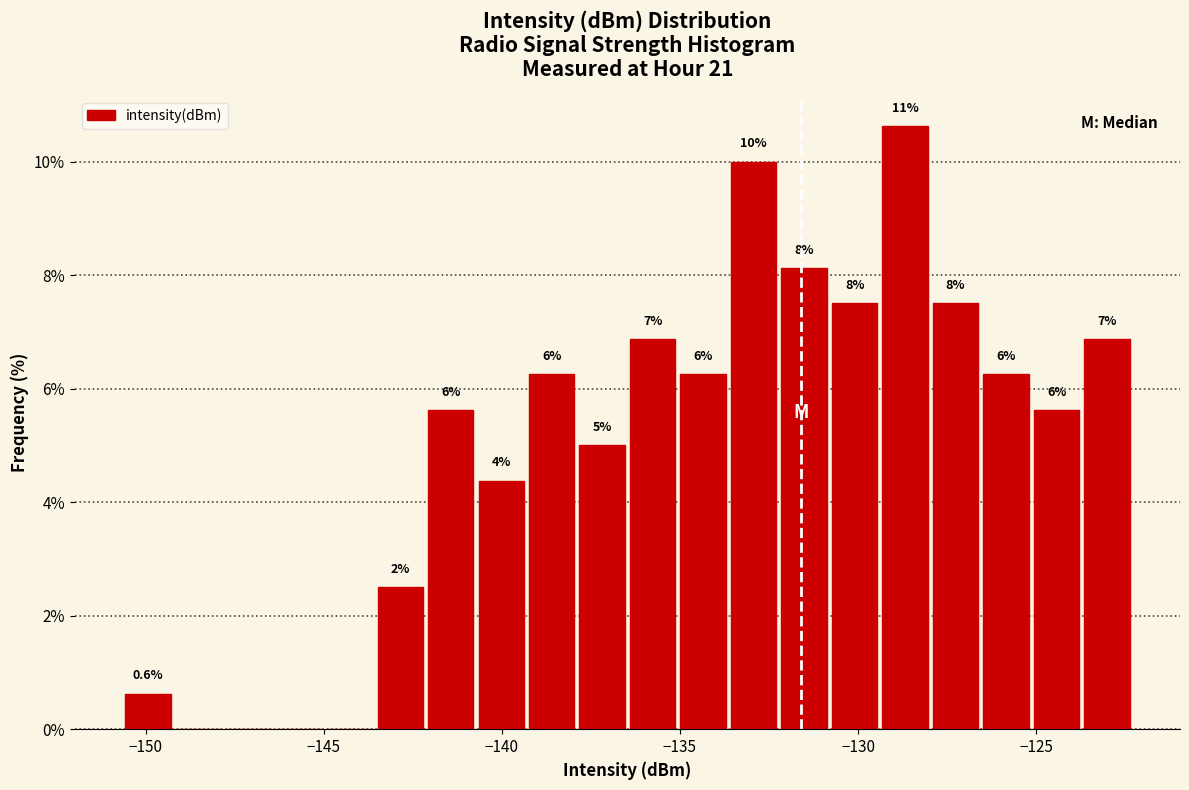

Read against the x-axis, roughly where is the centre of the tallest bar?

-128.5